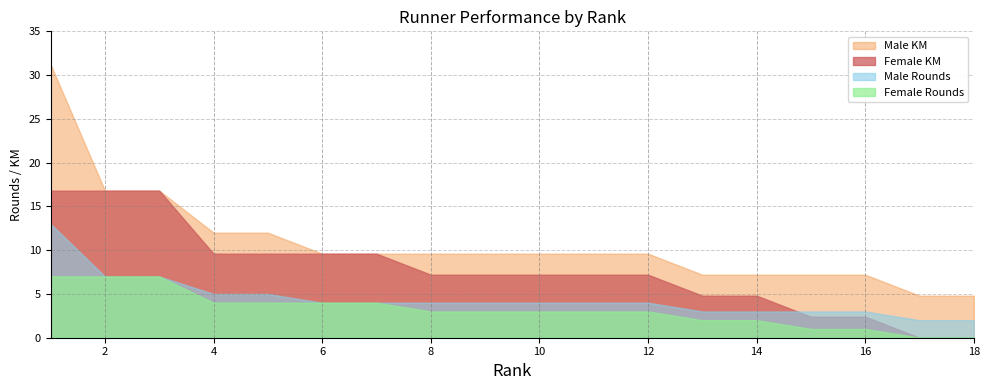

Reading left to right, transcribe all the data shown in this chart.

Male Rounds: 13.0	7.0	7.0	5.0	5.0	4.0	4.0	4.0	4.0	4.0	4.0	4.0	3.0	3.0	3.0	3.0	2.0	2.0
Male KM: 31.2	16.8	16.8	12.0	12.0	9.6	9.6	9.6	9.6	9.6	9.6	9.6	7.2	7.2	7.2	7.2	4.8	4.8
Female Rounds: 7.0	7.0	7.0	4.0	4.0	4.0	4.0	3.0	3.0	3.0	3.0	3.0	2.0	2.0	1.0	1.0	0.0	0.0
Female KM: 16.8	16.8	16.8	9.6	9.6	9.6	9.6	7.2	7.2	7.2	7.2	7.2	4.8	4.8	2.4	2.4	0.0	0.0